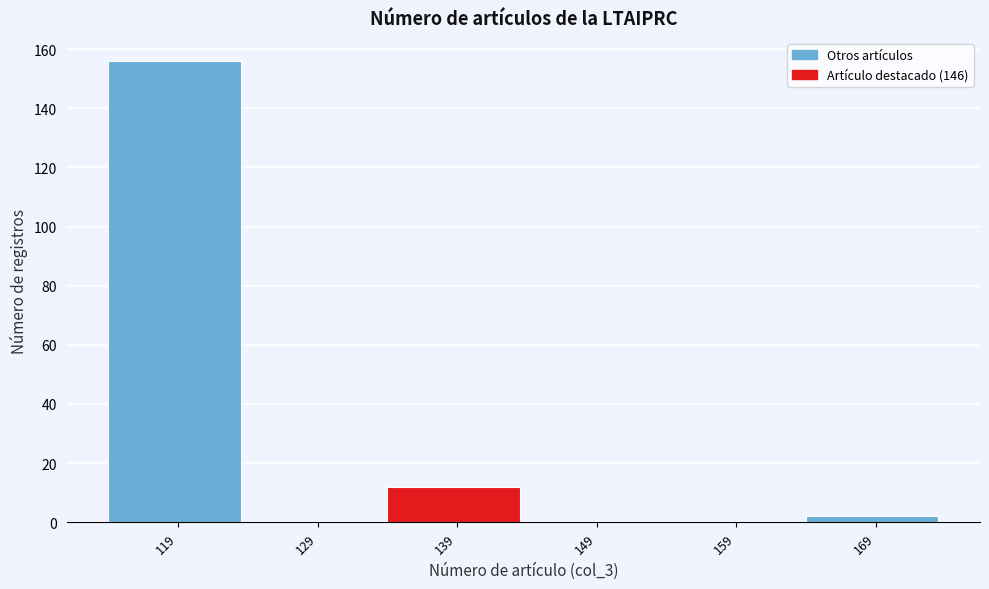

Reading left to right, extract all data points from this chart.

119=156	129=0	139=12	149=0	159=0	169=2